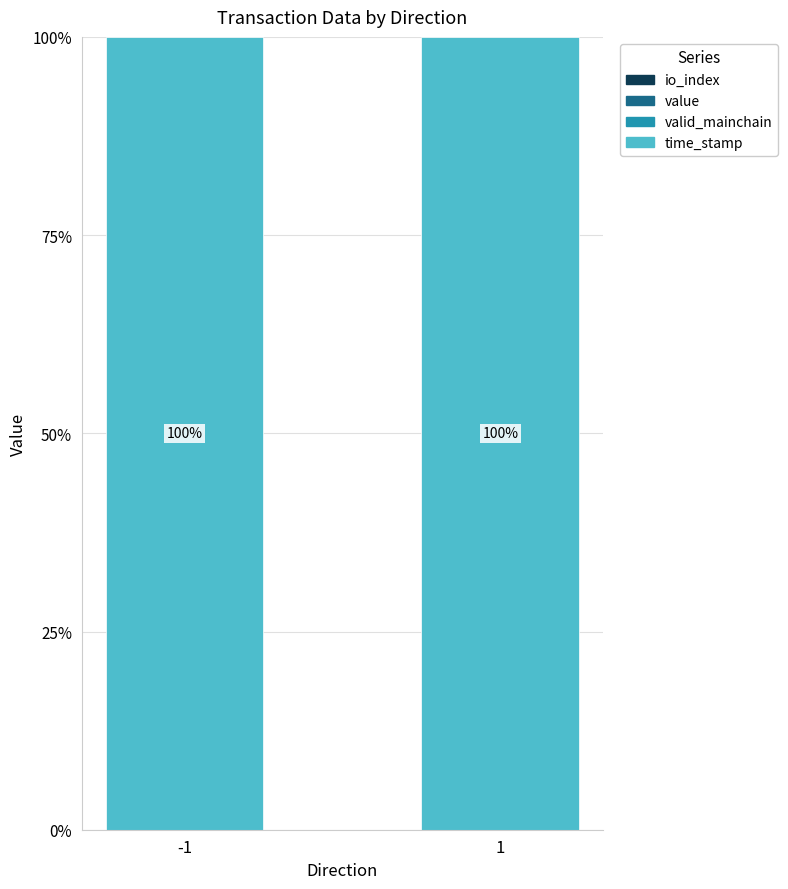

Does the chart contain stacked bars?

Yes